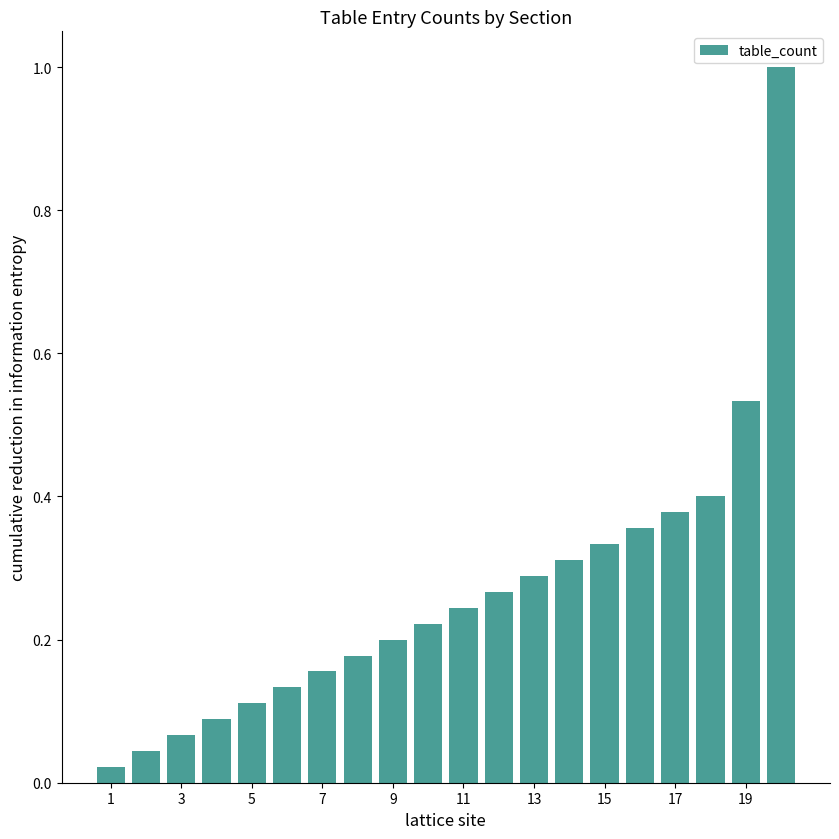

What is the maximum value shown in the chart?

1.0